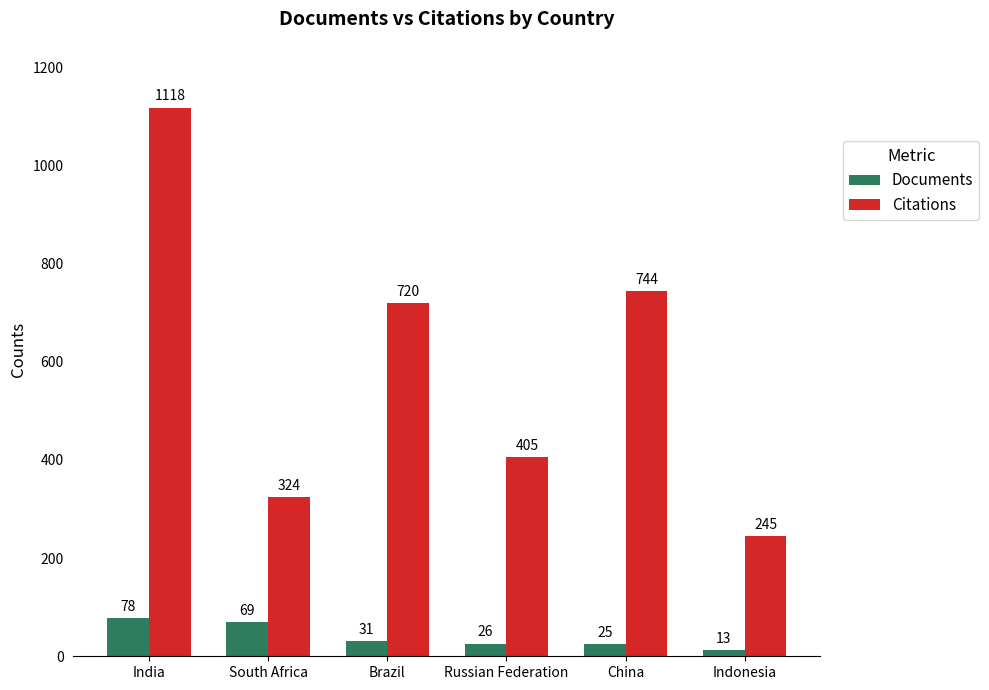

What is the value of the Documents bar at the 4th from the left?

26